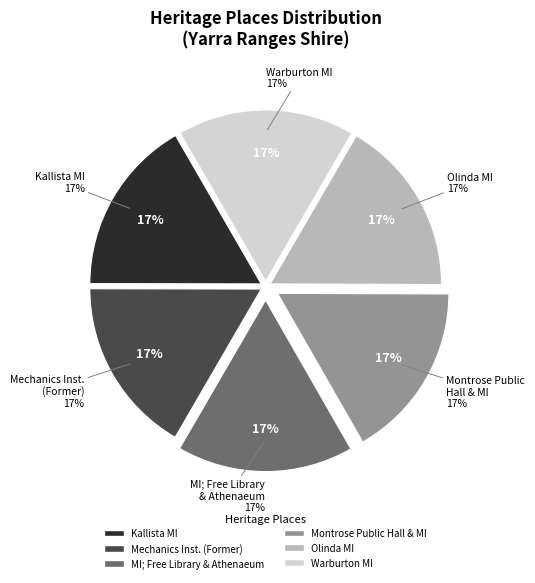

Approximately how many times larger is the value at Warburton Mechanics Institute compared to Kallista Mechanics Institute?

1.0